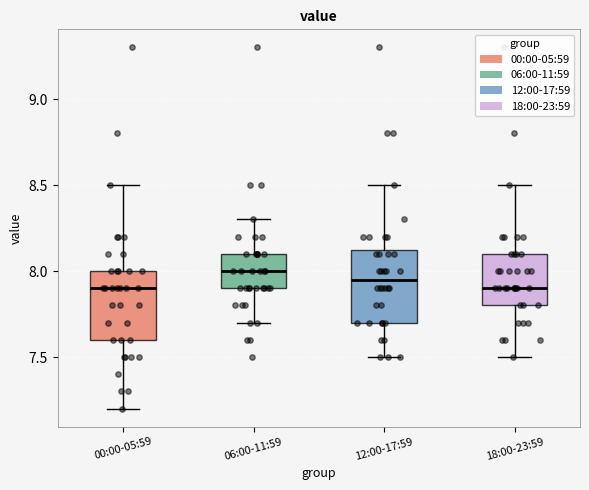

Reading left to right, read every box against the y-axis: the position of its median line, the range the box covers, and the ends of its whiskers. The values are not printed on the chart, so give them approximately, as read against the axis.

00:00-05:59: median 7.90, box 7.60 to 8.00, whiskers 7.20 to 8.50
06:00-11:59: median 8.00, box 7.90 to 8.10, whiskers 7.70 to 8.30
12:00-17:59: median 7.95, box 7.70 to 8.15, whiskers 7.50 to 8.50
18:00-23:59: median 7.90, box 7.80 to 8.10, whiskers 7.50 to 8.50